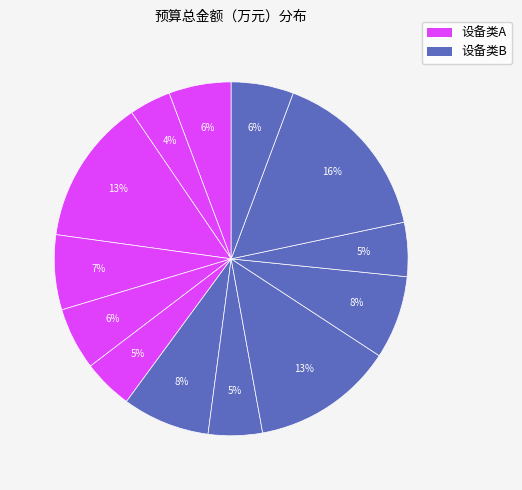

How many segments does this pie chart have?

13